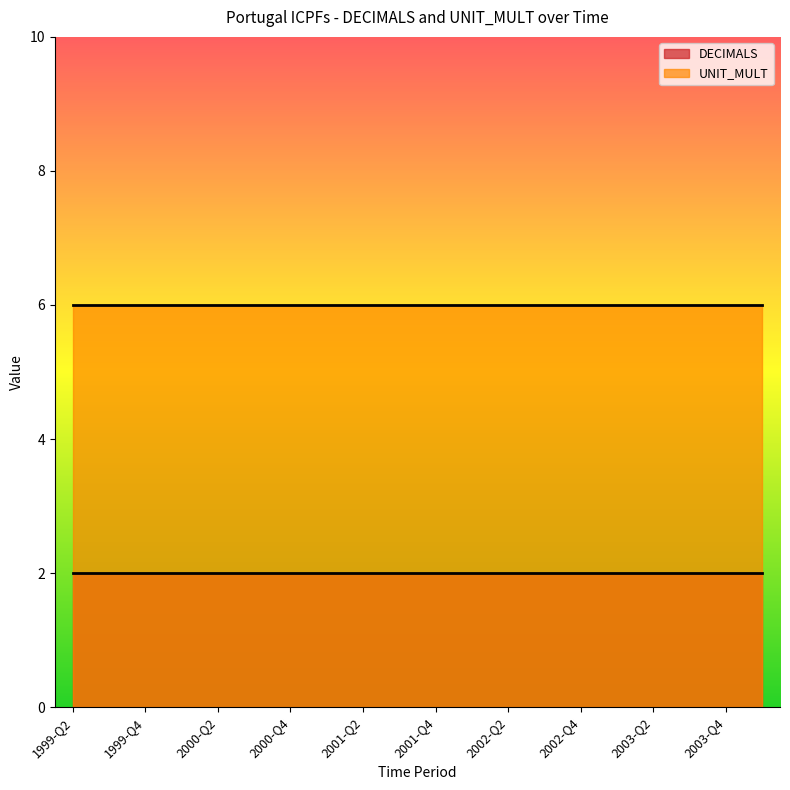

What is the average value of the DECIMALS series?

2